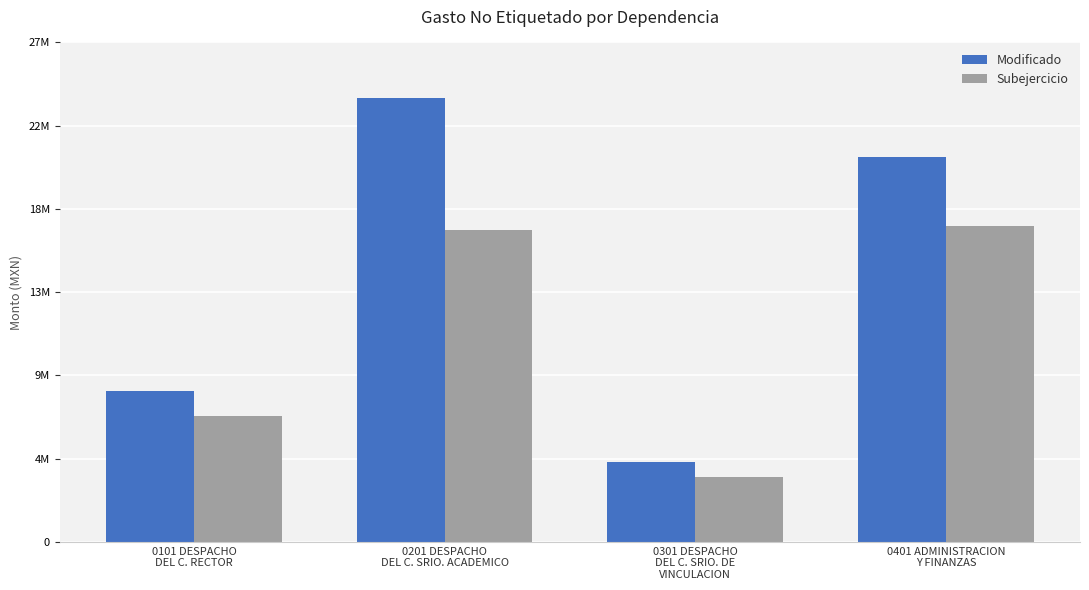

What are all the series names shown in the legend?

Modificado, Subejercicio